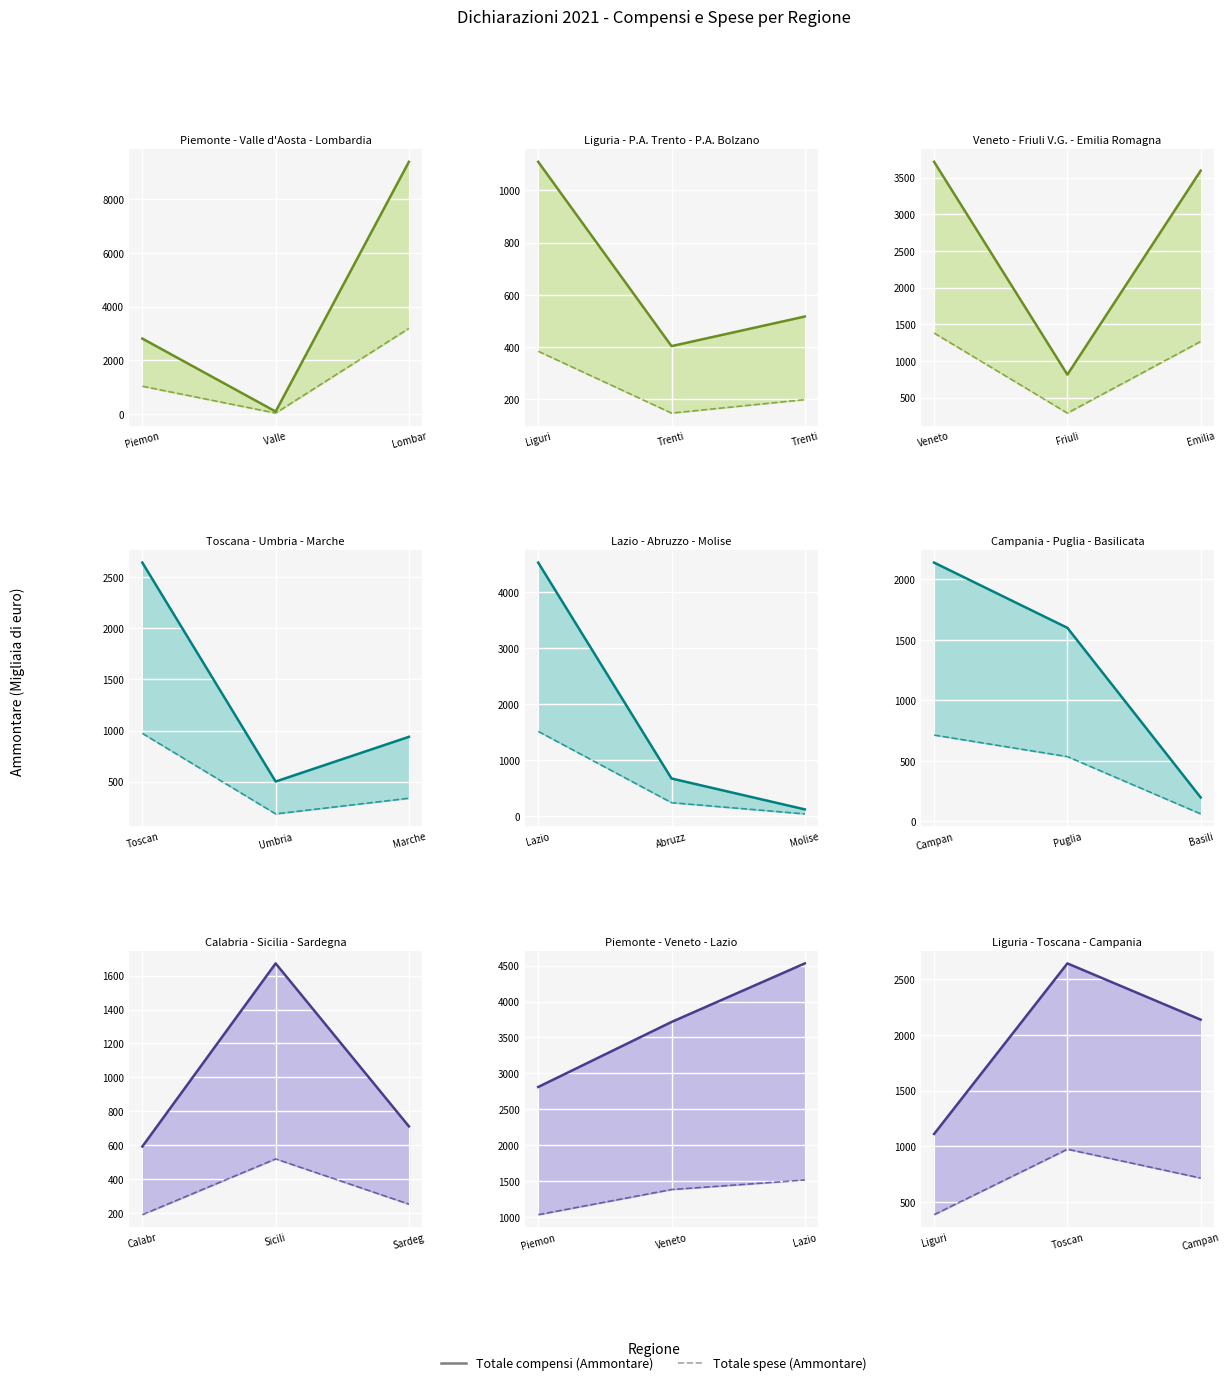

Count the number of categories in the chart.

3